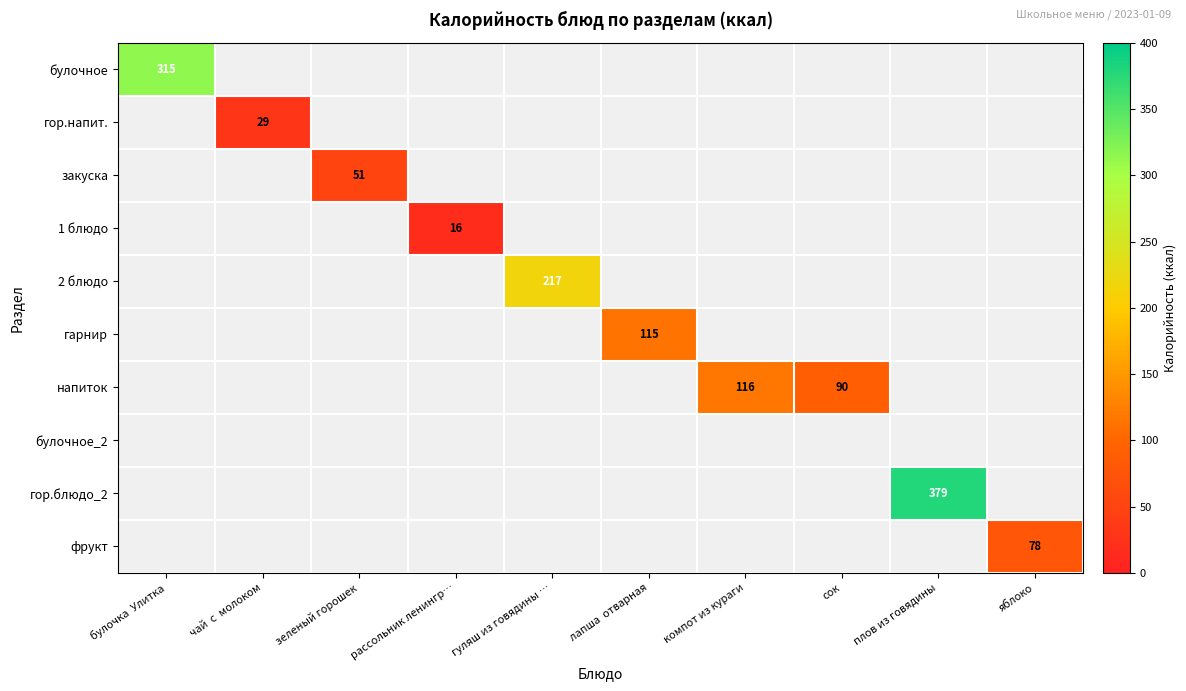

True or false: гор.блюдо_2 has a value of 667 at плов из говядины.

False